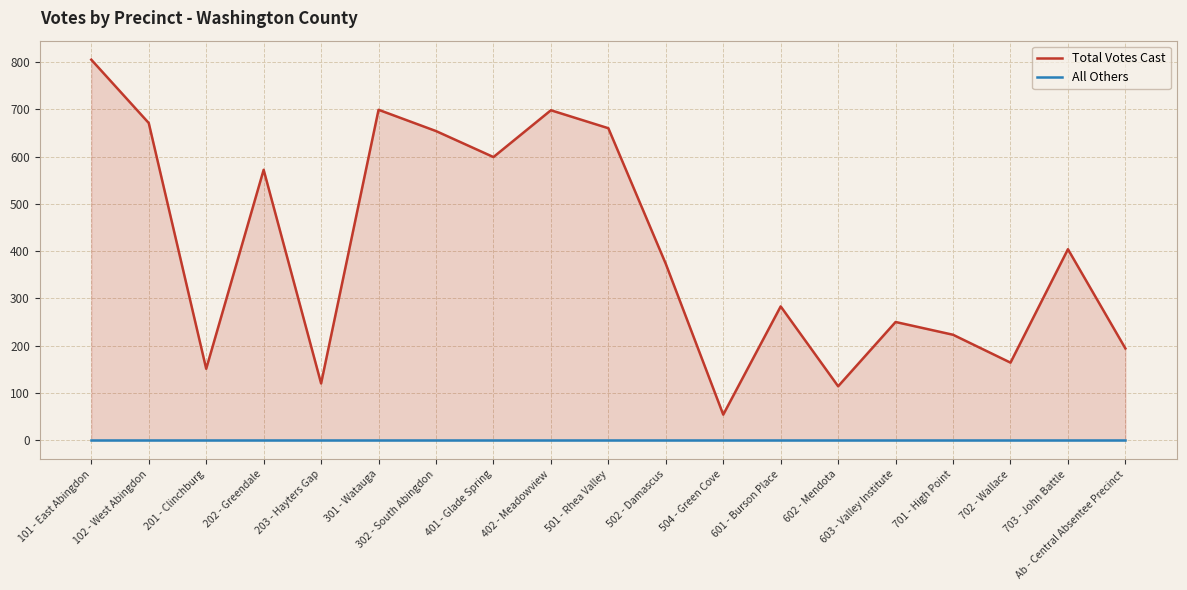

What is the label of the 12th point from the left?

504 - Green Cove